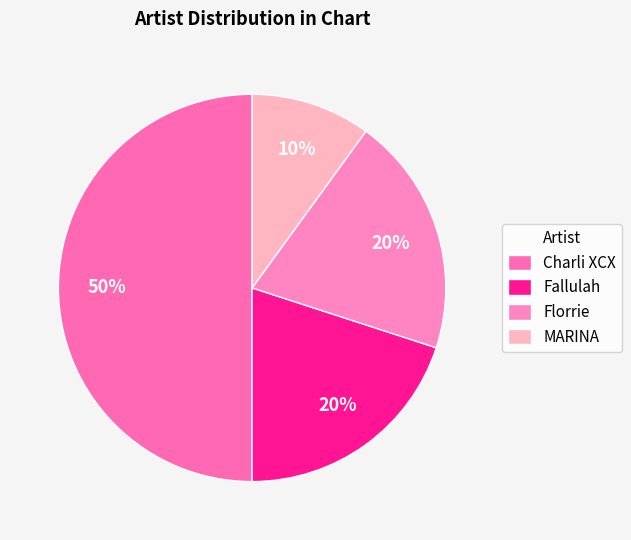

To the nearest percent, what percentage of the pie is Fallulah?

20%